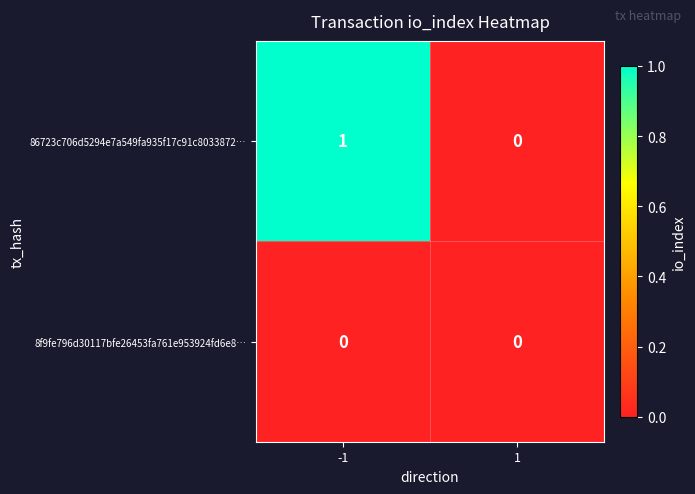

Which series has the largest total across all categories?

86723c706d5294e7a549fa935f17c91c8033872…